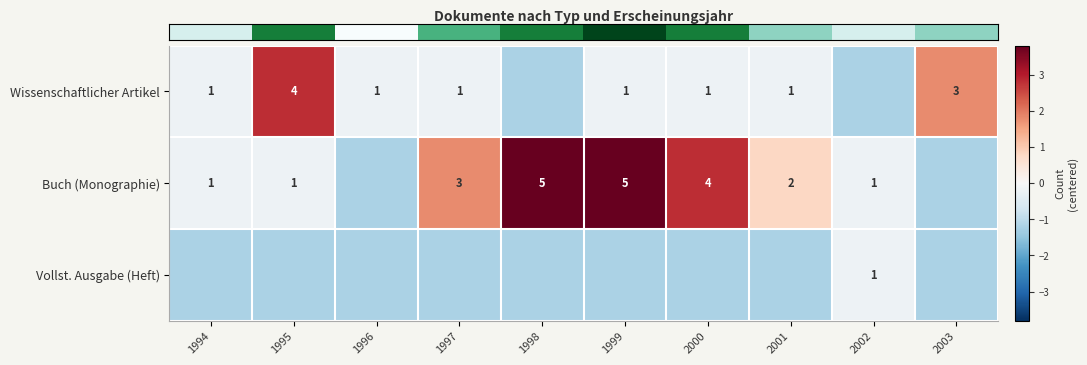

What is the difference between the second highest and minimum values in the row_0 series?

3.0